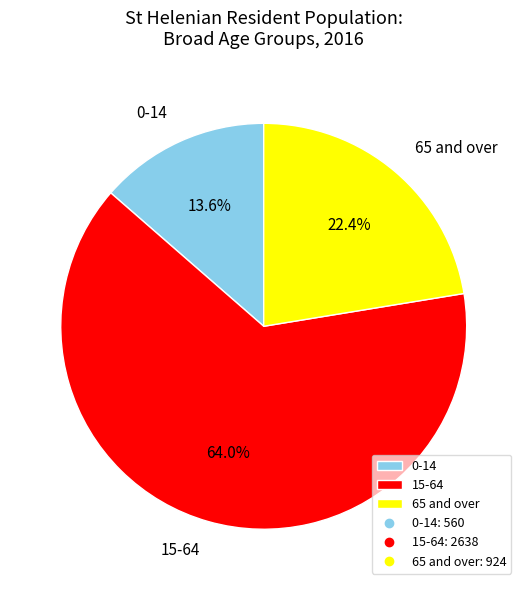

What is the largest slice in the pie chart?

15-64